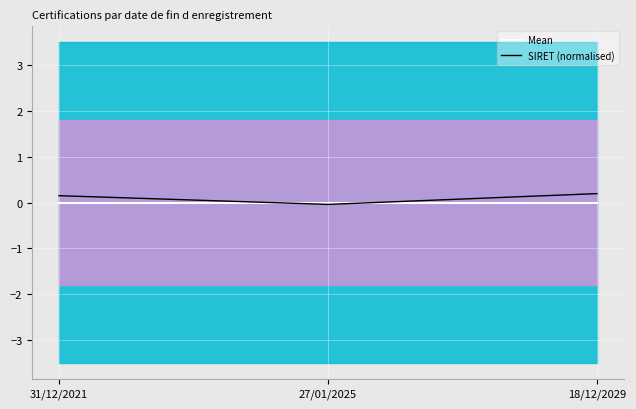

What is the label of the 1st point from the right?

18/12/2029